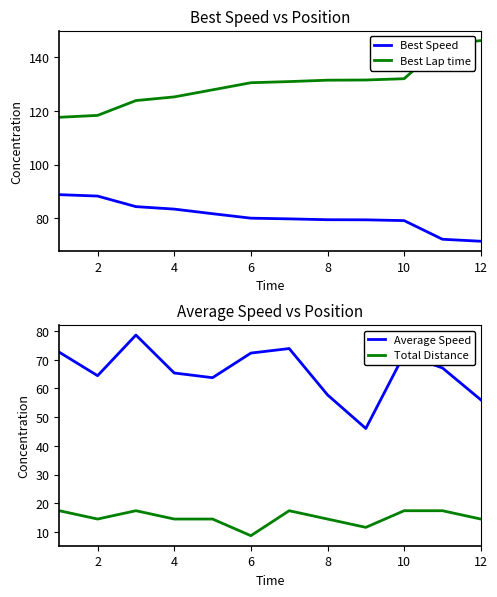

What is the difference between the maximum and minimum values in the Total Distance series?

8.7